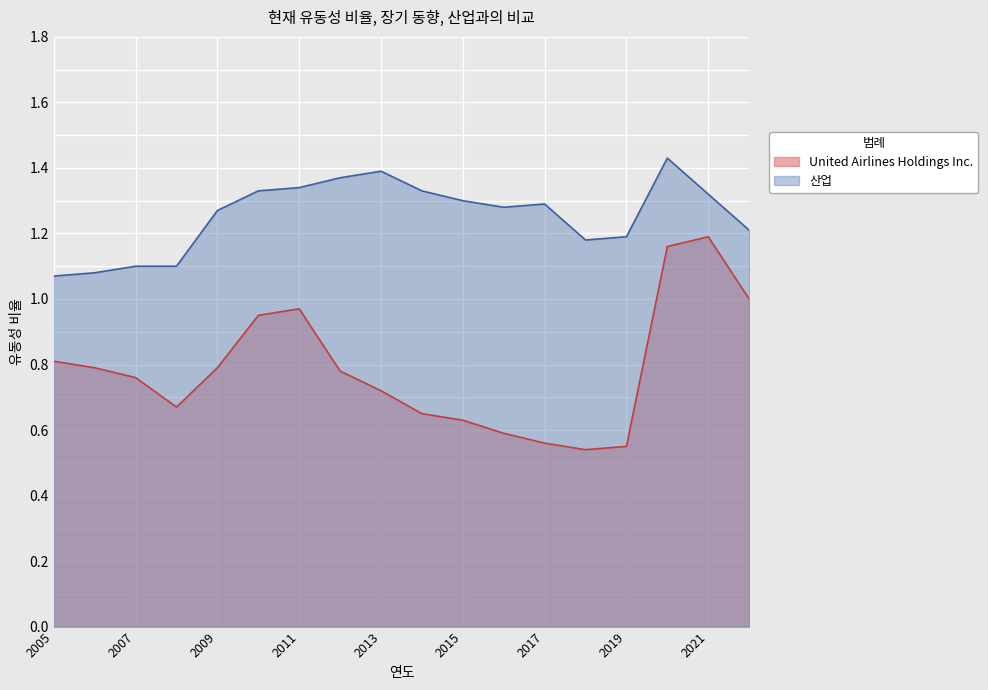

What value does the United Airlines Holdings Inc. series have at 2015?

0.6